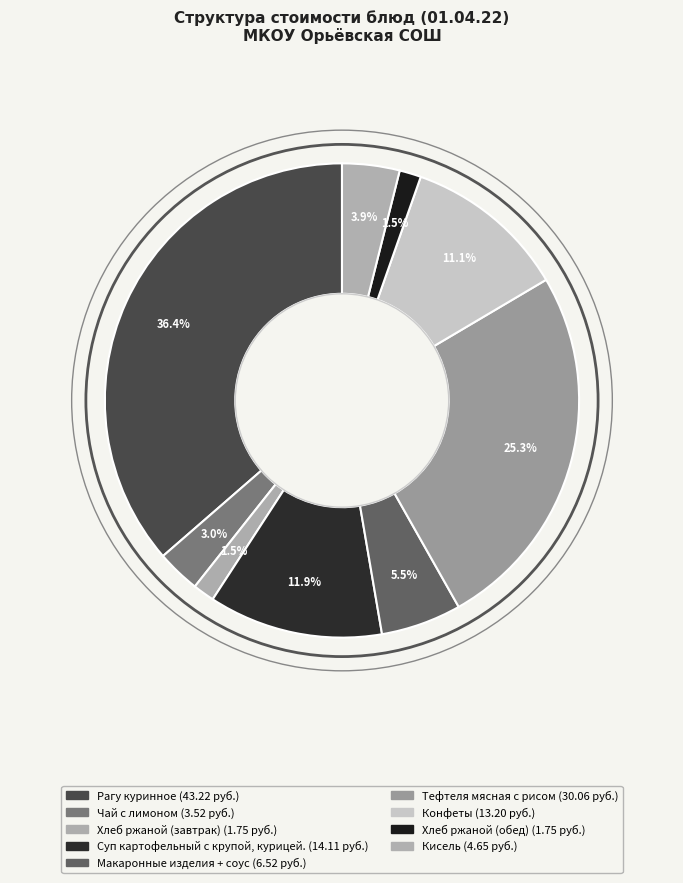

Count the number of slices in the pie.

9